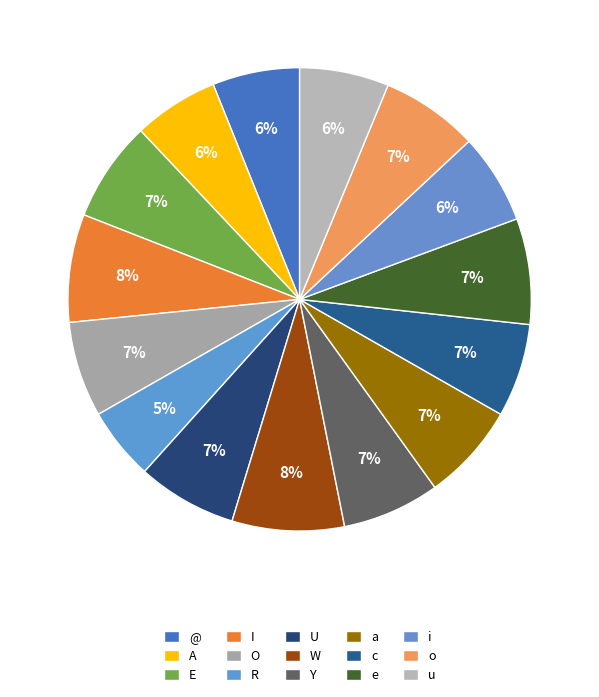

Count the number of slices in the pie.

15